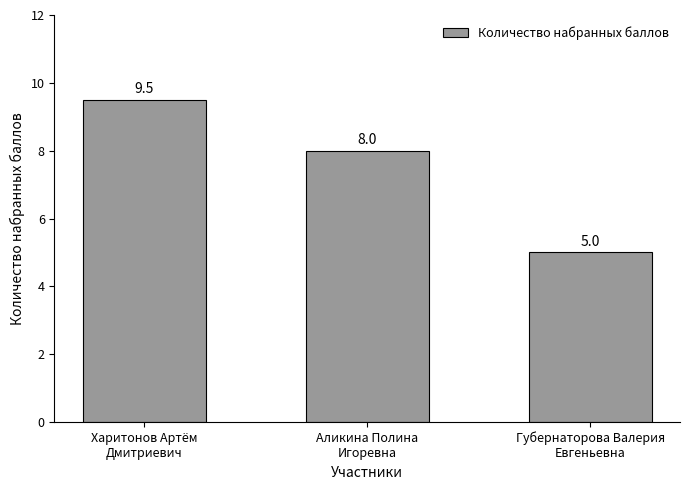

Which category has the highest value across all series?

Харитонов Артём
Дмитриевич